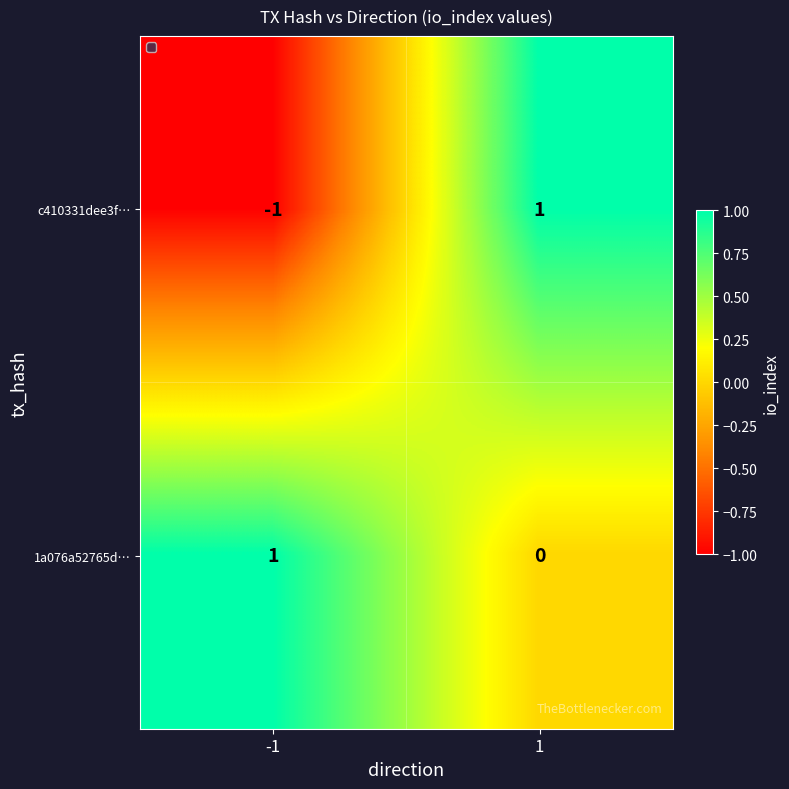

How many series are shown in this chart?

2